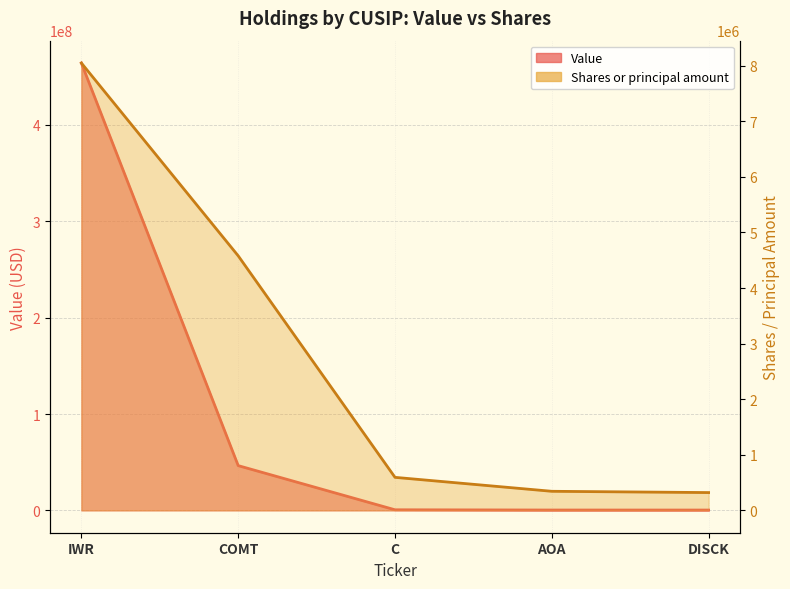

True or false: Shares or principal amount has a value of 4580000 at COMT.

True